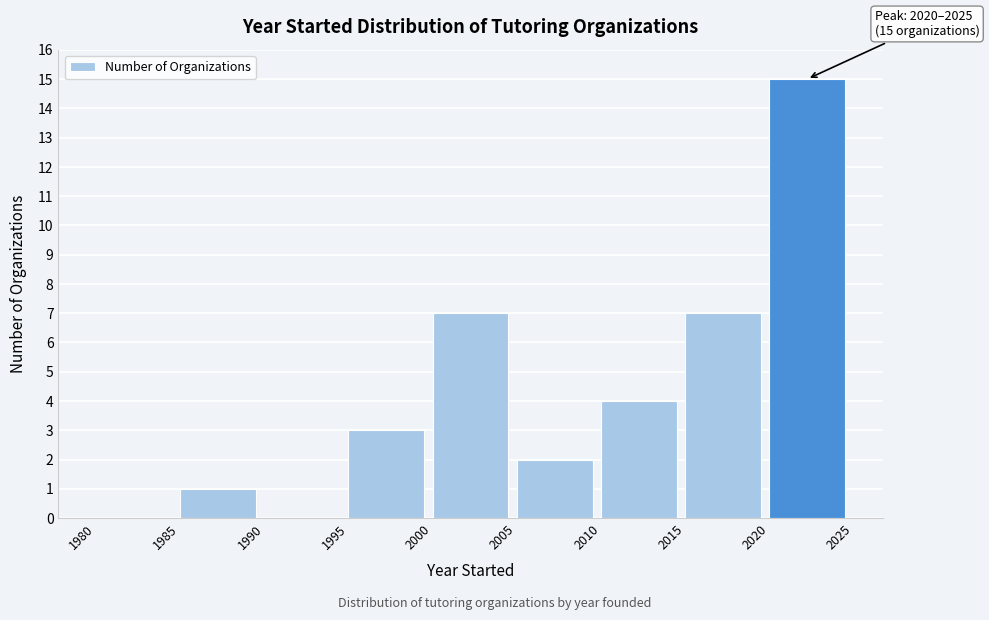

Which range on the x-axis has the tallest bar?

2020 to 2025